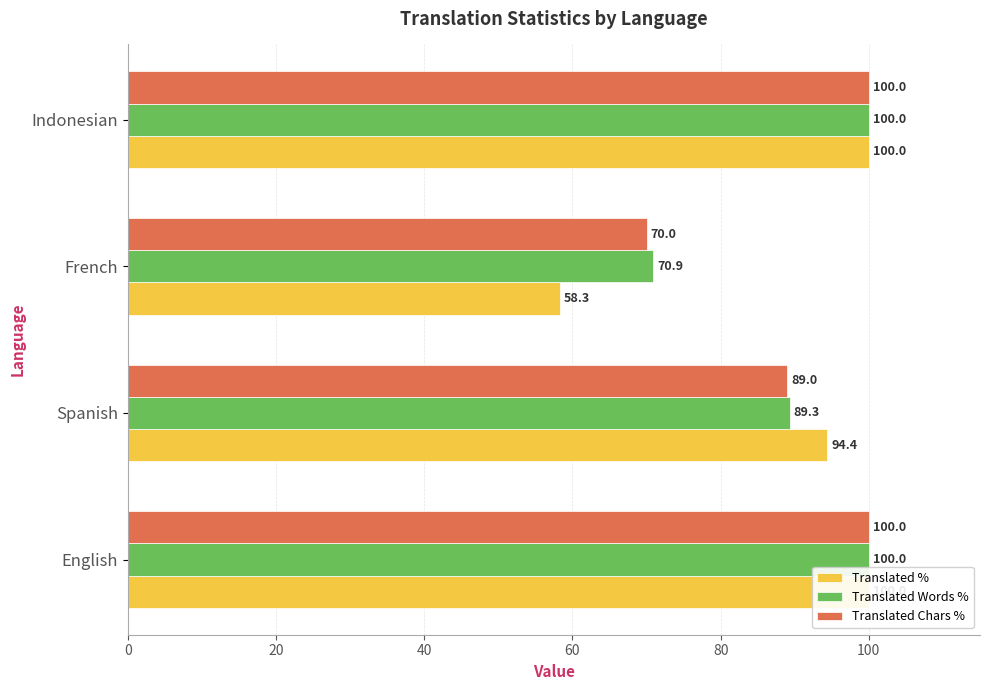

What is the difference between the highest and lowest values at Spanish?

5.4